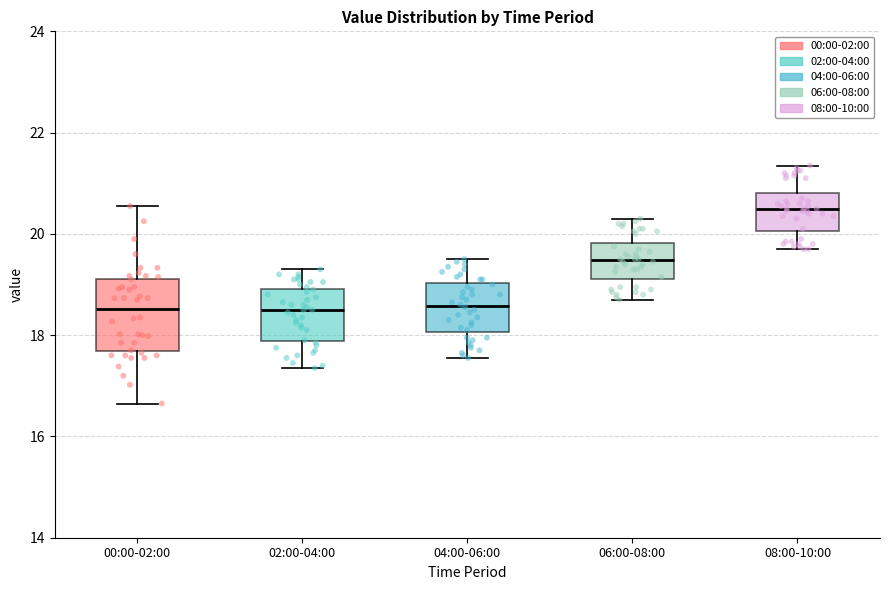

Where is the lower edge of the box for 06:00-08:00 on the y-axis? The values are not printed on the chart, so give them approximately, as read against the axis.

19.2